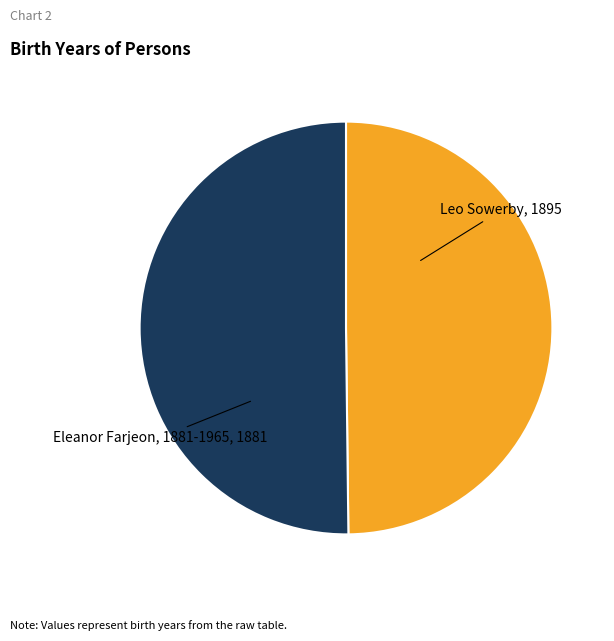

Combined, do Leo Sowerby and Eleanor Farjeon, 1881-1965 account for over 50%?

Yes